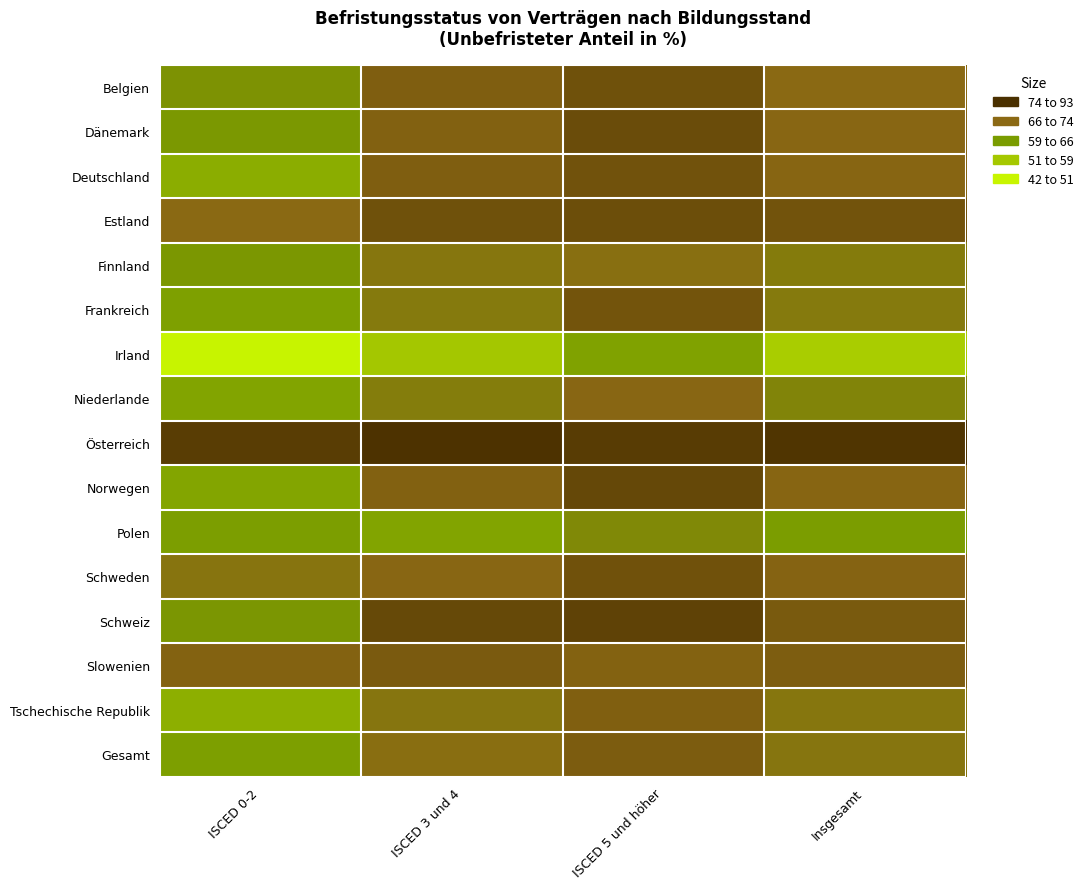

What is the difference between the highest and lowest values at Insgesamt?

38.4